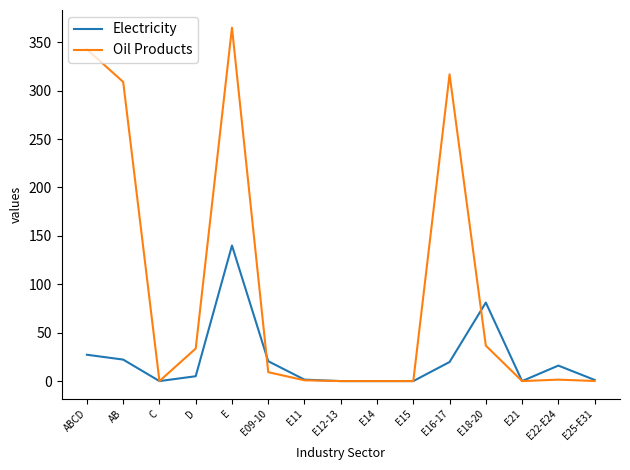

The value of Electricity at C is 0.0. True or false?

True